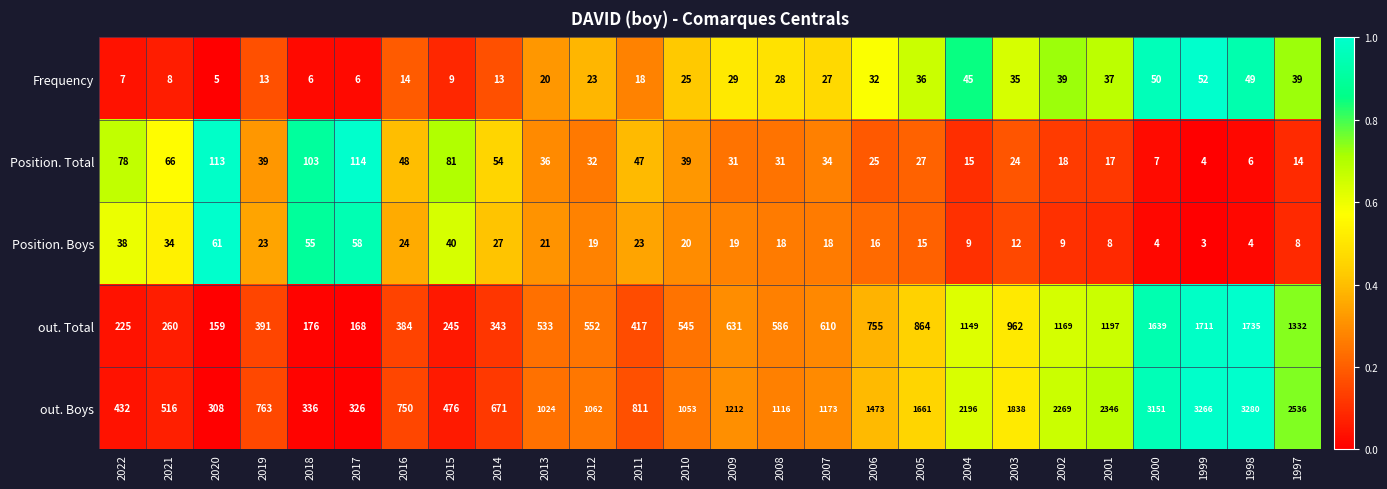

Which series has the widest spread of values?

out. Boys